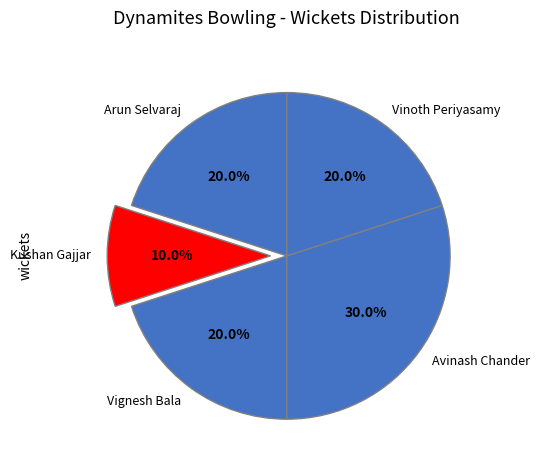

How many segments does this pie chart have?

5